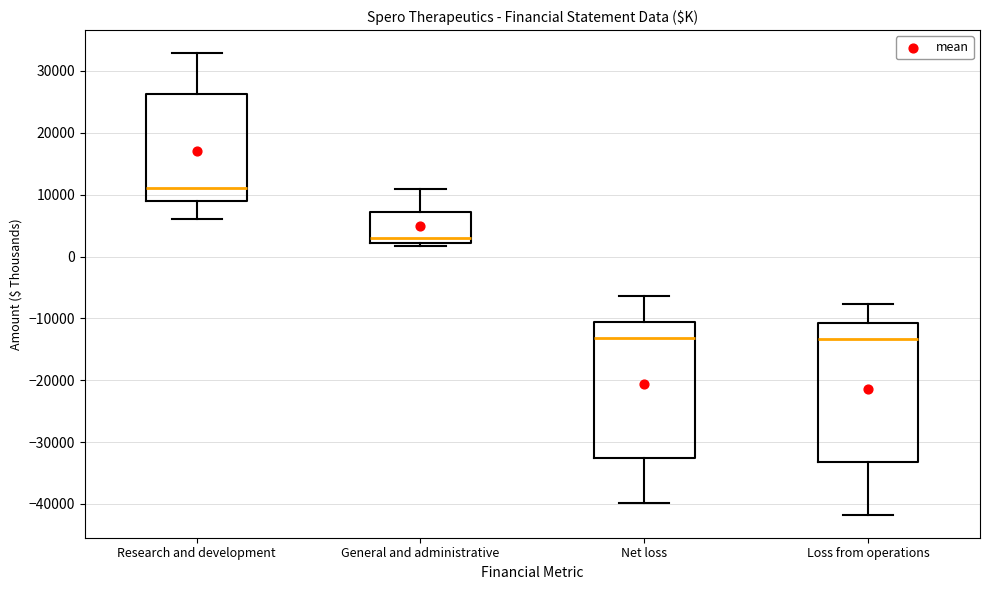

Where does the lower whisker of the box for Research and development end on the y-axis? The values are not printed on the chart, so give them approximately, as read against the axis.

6000